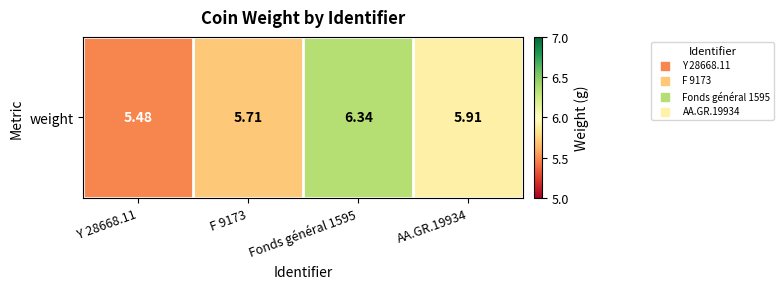

List the labels in order of value, largest first.

Fonds général 1595, AA.GR.19934, F 9173, Y 28668.11